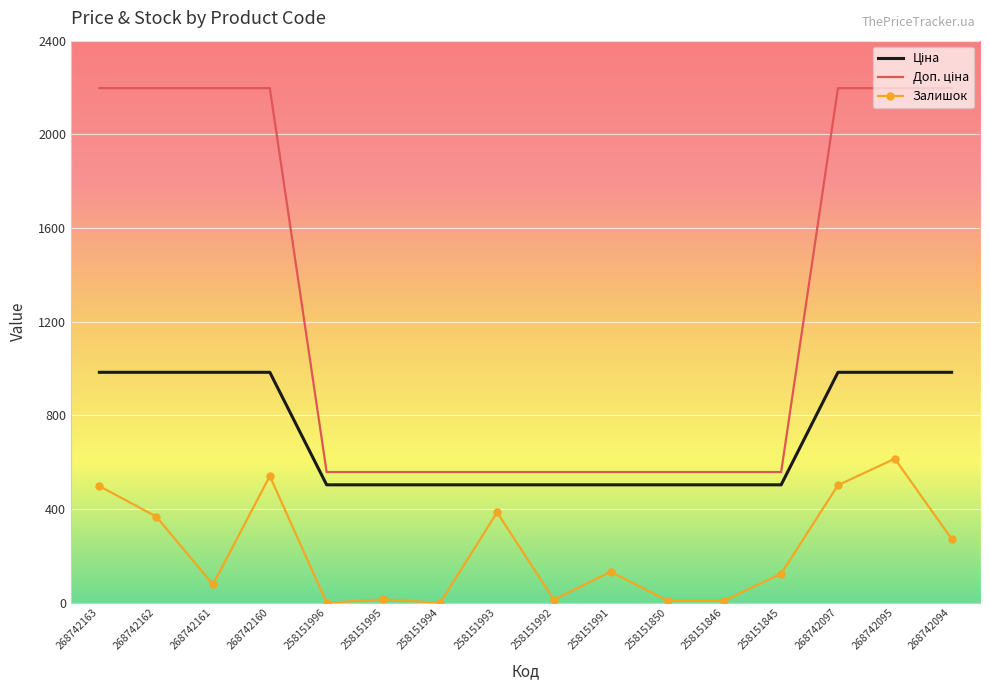

At which label does Залишок reach its peak?

268742095